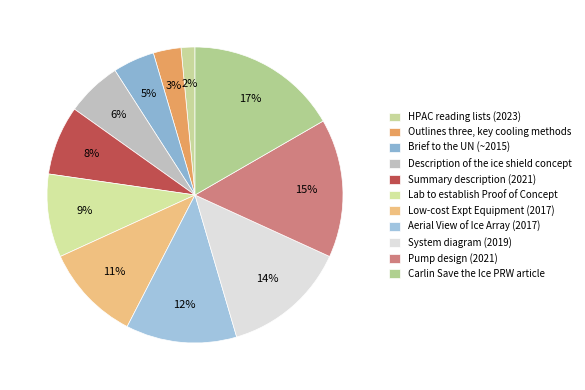

How many segments does this pie chart have?

11